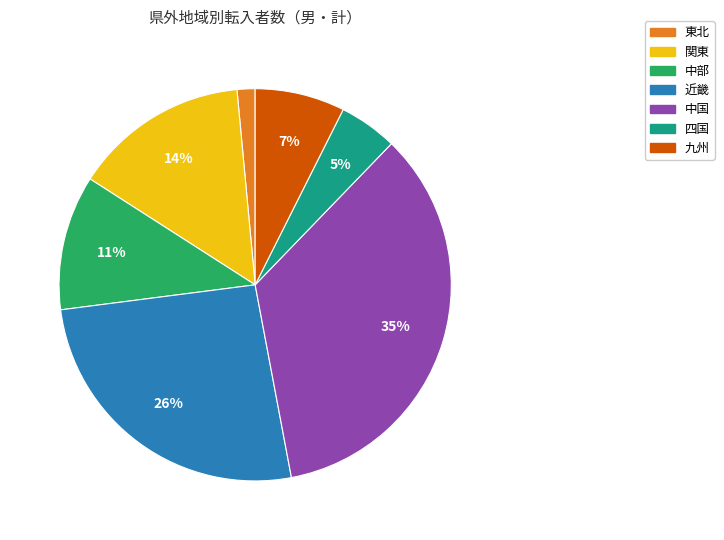

To the nearest percent, what is the average slice percentage?

14%